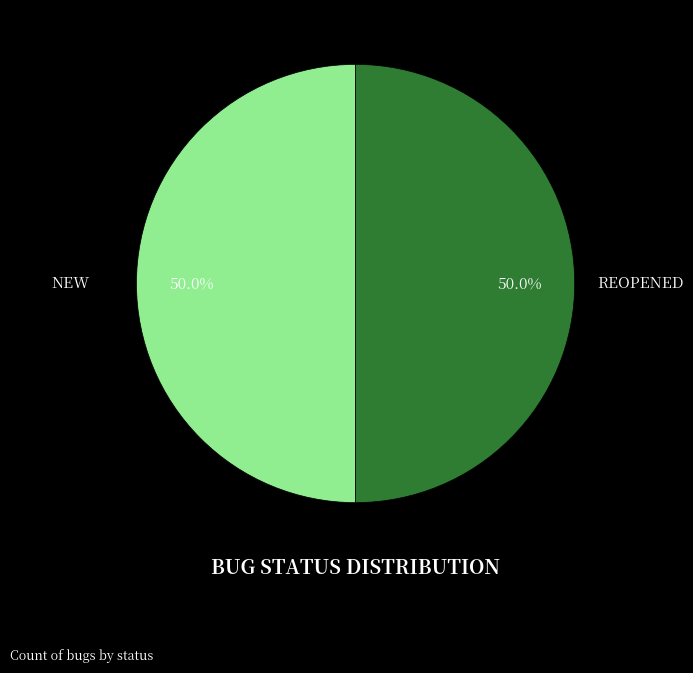

Combined, do REOPENED and NEW account for over 50%?

Yes